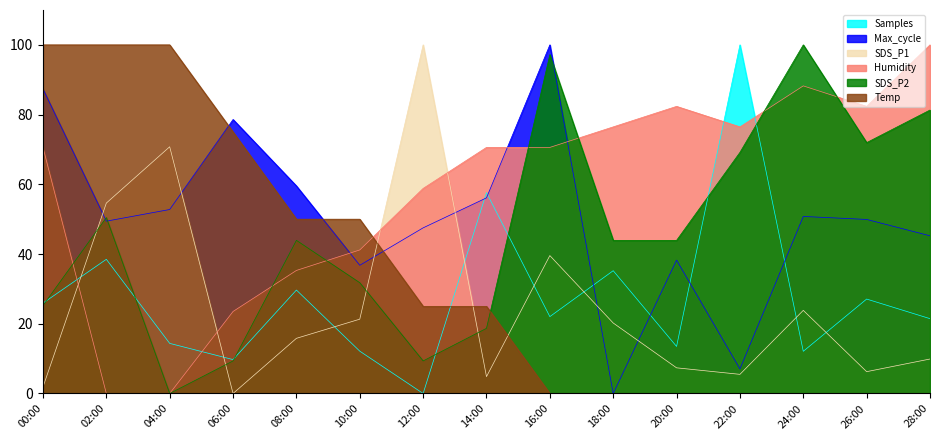

How many values in the Humidity series exceed 70?

9